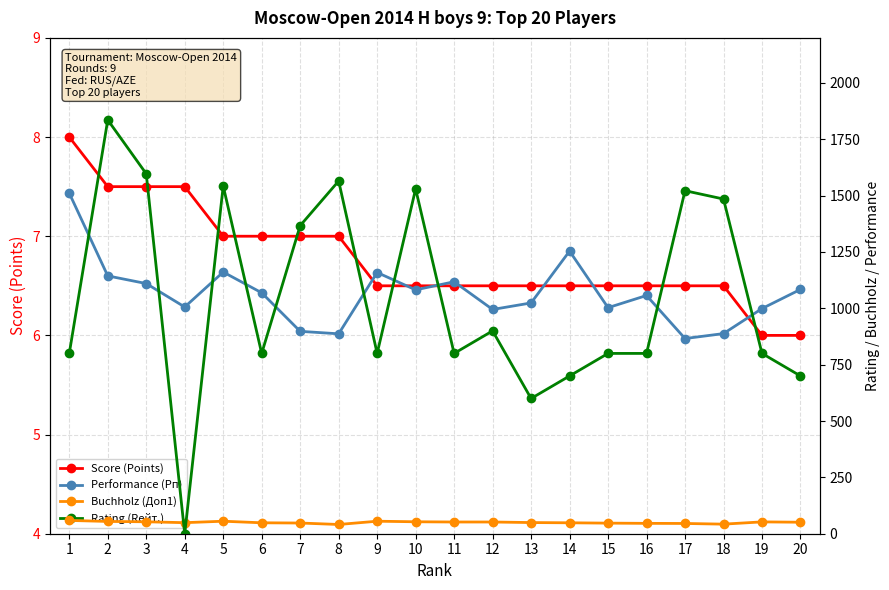

Which category has the lowest value in the Score (Points) series?

19